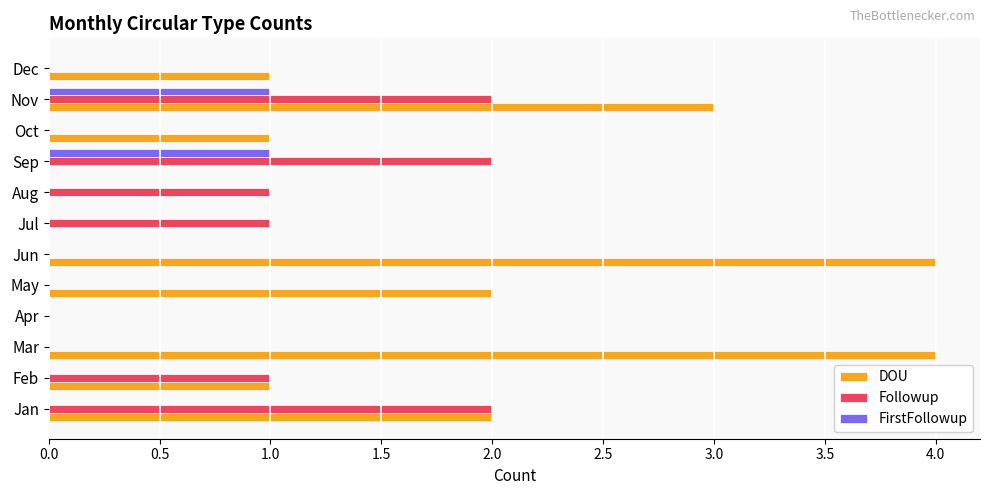

True or false: DOU has a value of 0 at Aug.

True